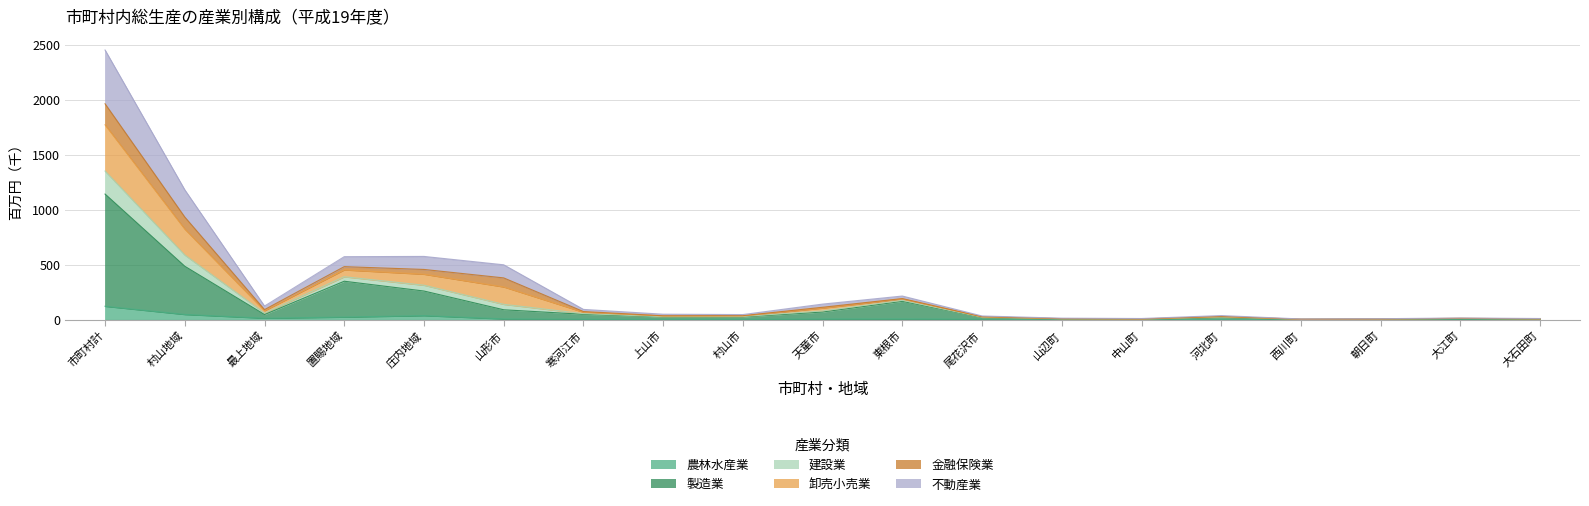

What is the sum of all 農林水産業 values?

291.3